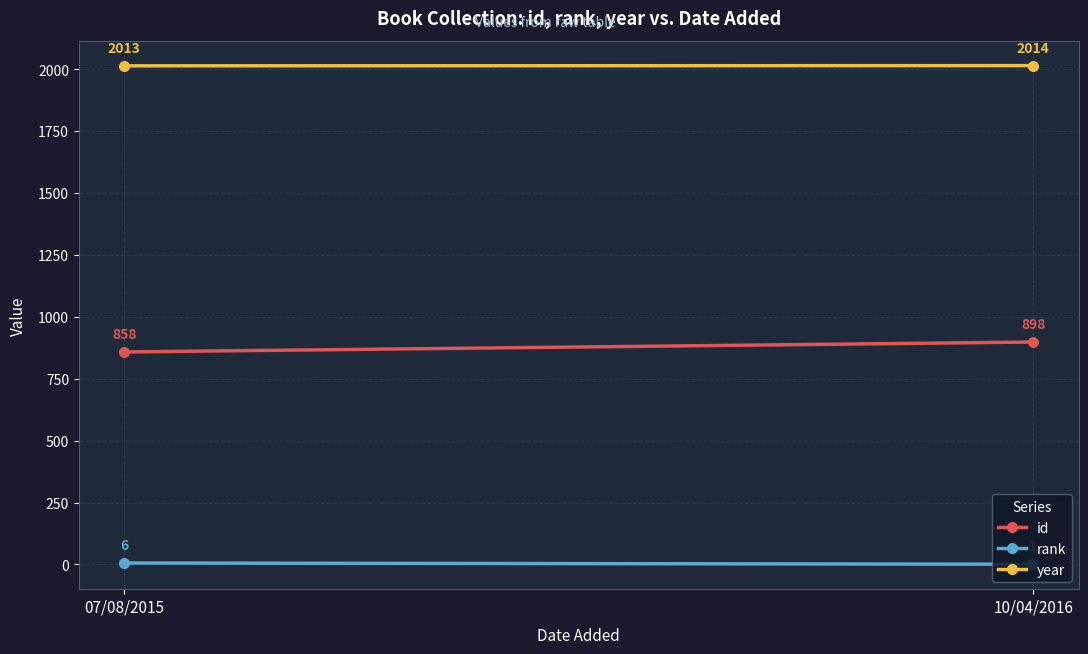

Read the rank value at 07/08/2015.

6